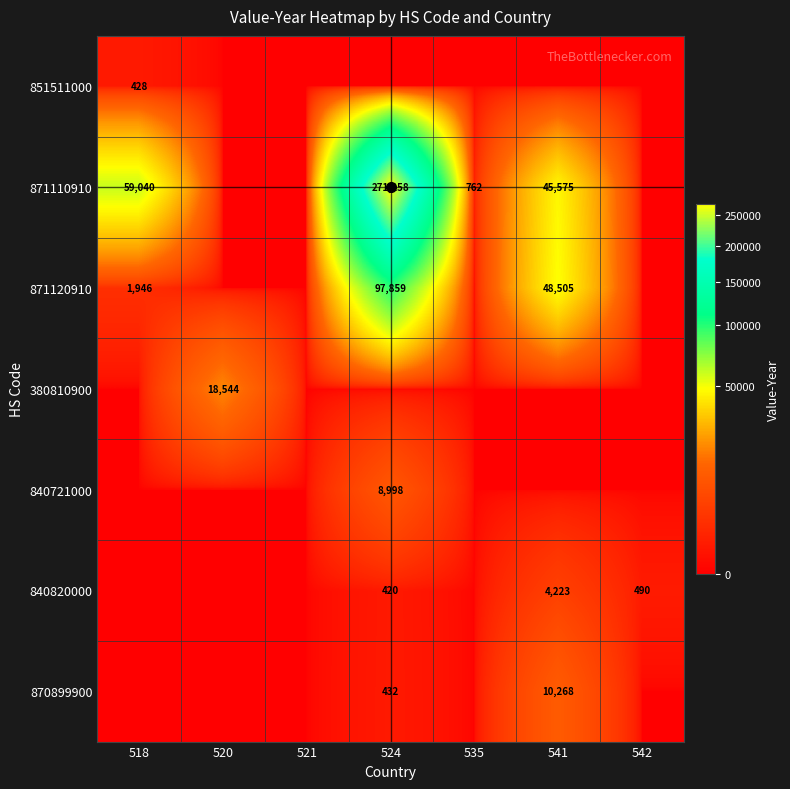

Count the number of data series in this chart.

7